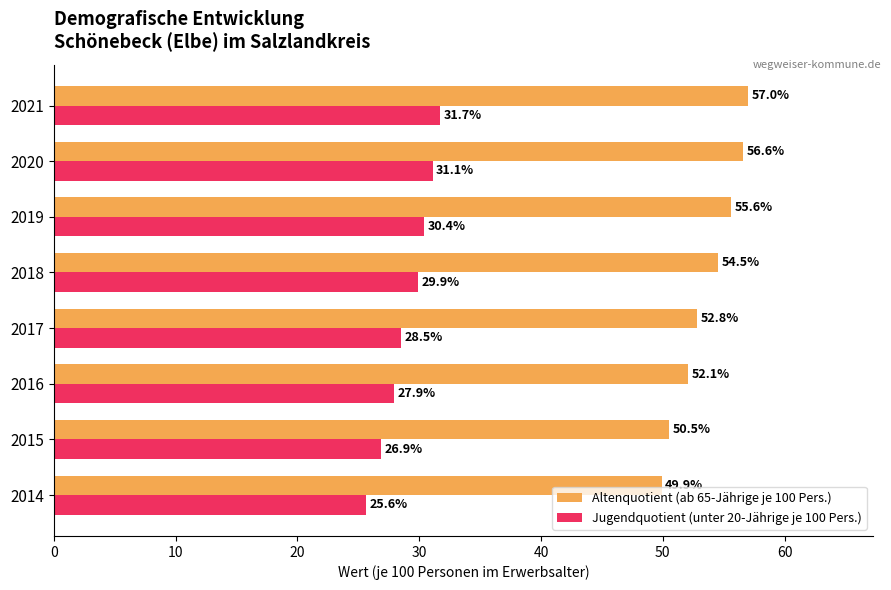

At which category is the sum across all series the highest?

2021